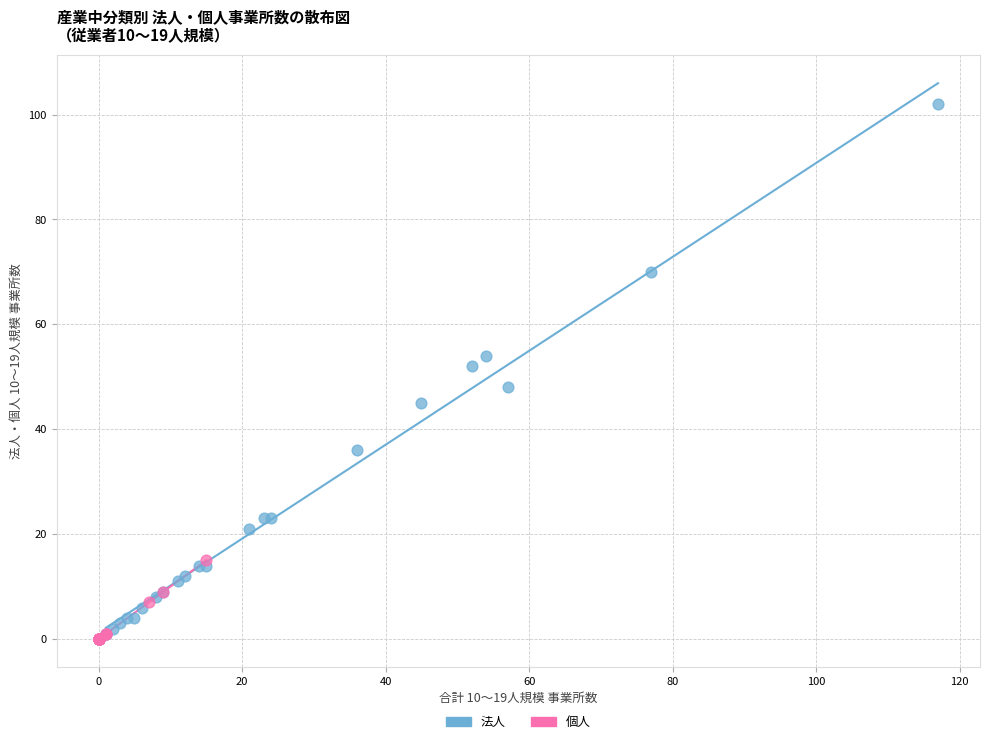

Which series reaches the maximum Y coordinate?

法人